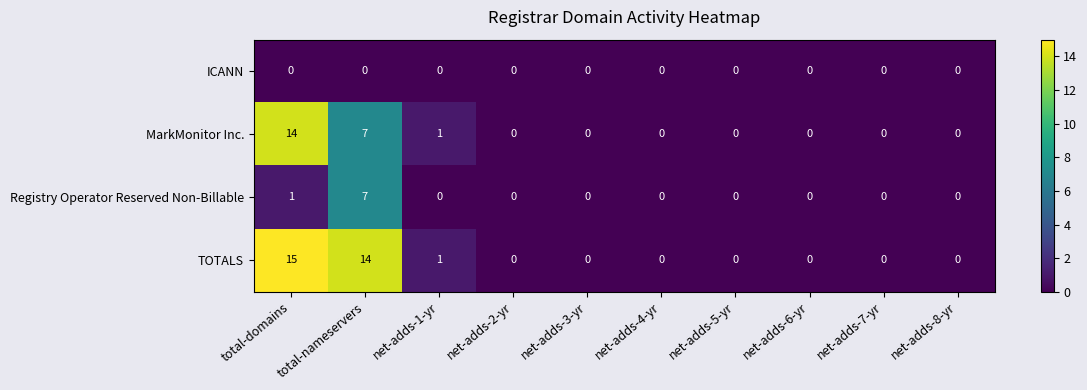

The Registry Operator Reserved Non-Billable series shows 3 at net-adds-7-yr. True or false?

False